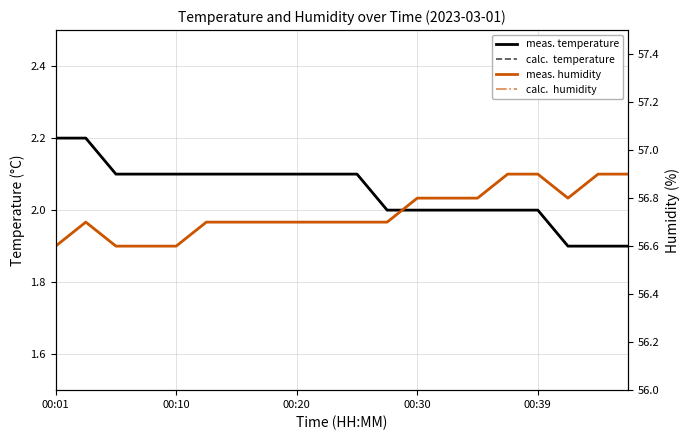

The calc.  temperature series shows 3.8 at 10. True or false?

False